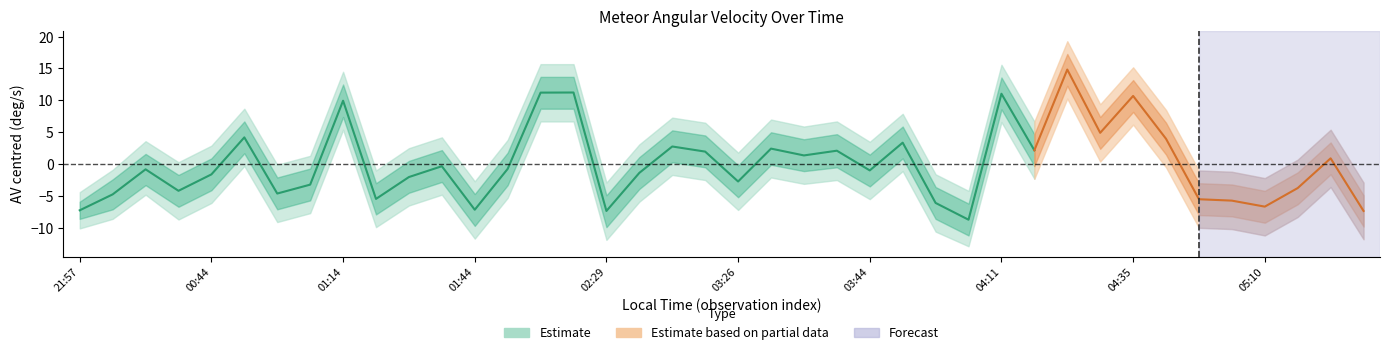

Is the value of AV_lower1 at 20100104_011541 greater than the value of AV_upper2 at 20100104_011408?

No